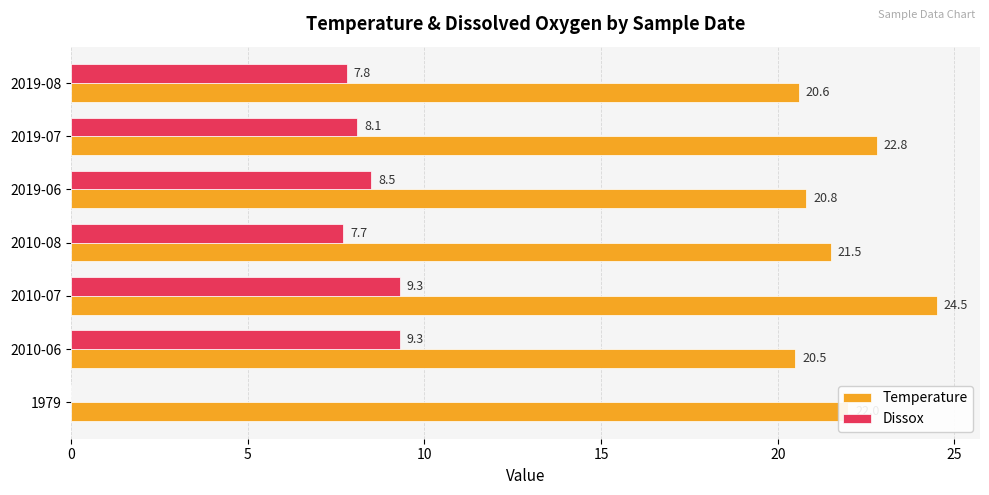

What is the sum of the Temperature values at 2010-06 and 1979?

42.5